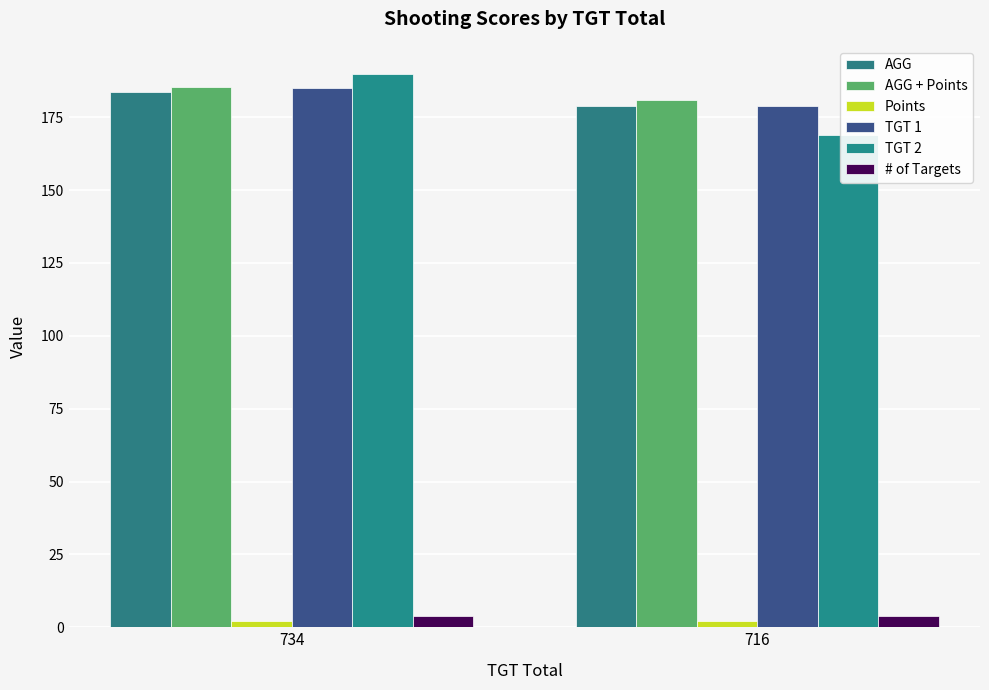

Between 734 and 716, which series saw the biggest shift?

TGT 2